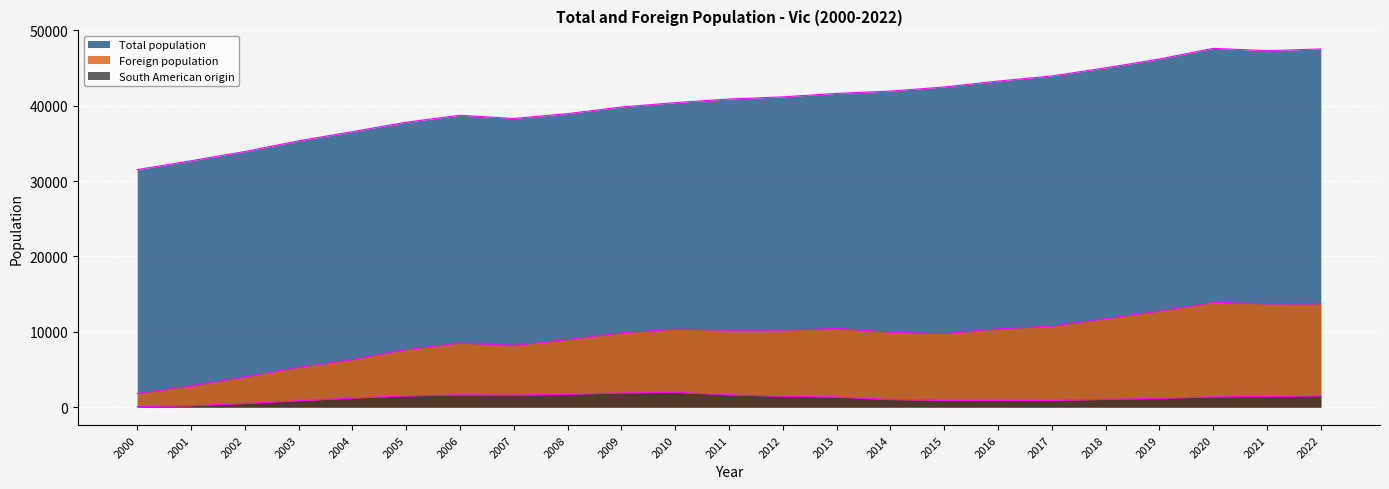

What is the sum of all South American origin values?

27605